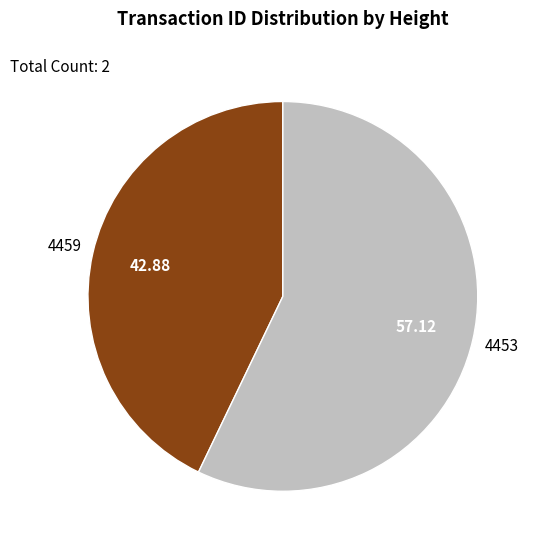

How many slices are in this pie chart?

2